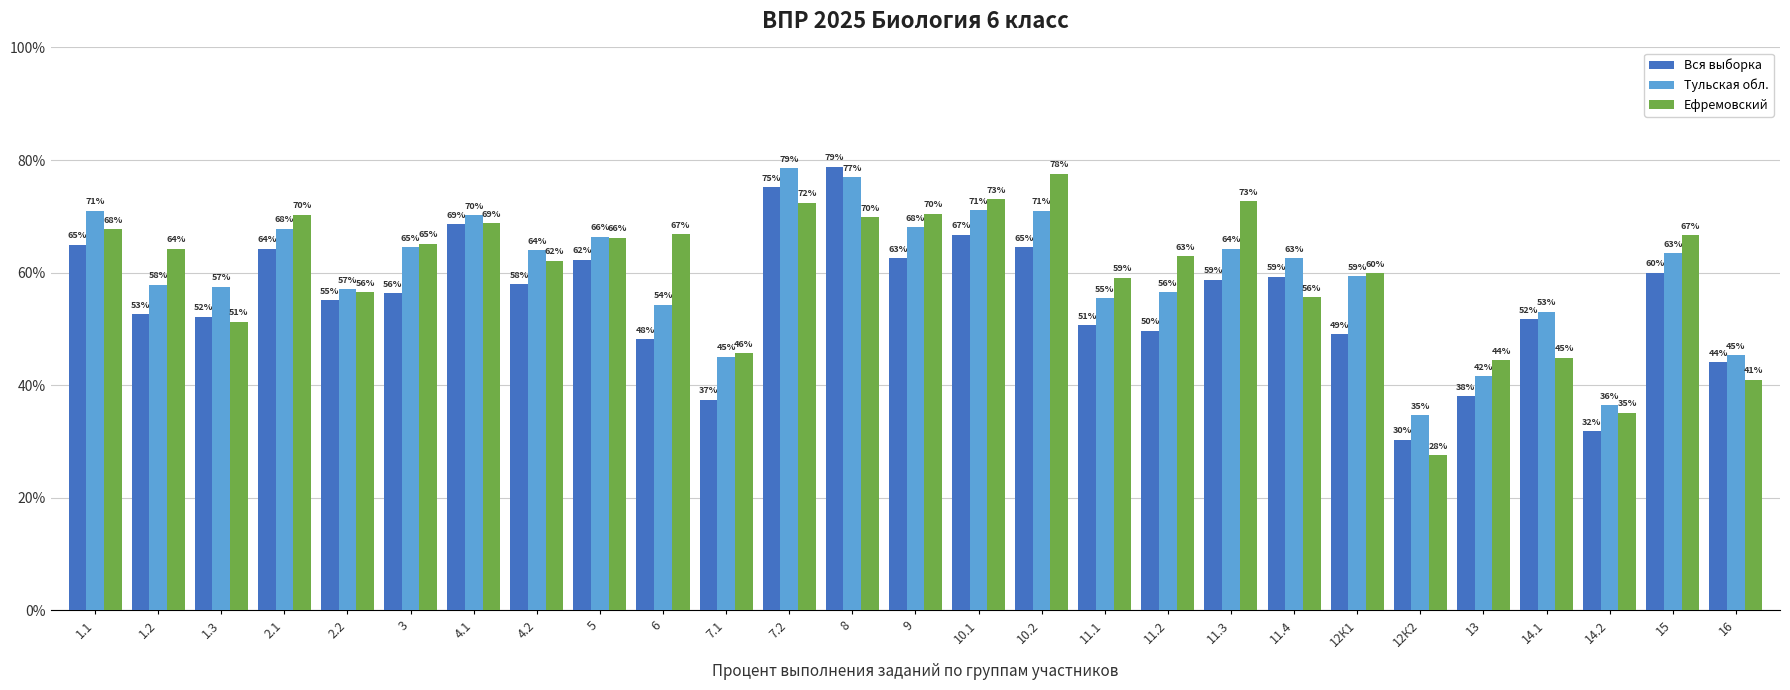

What is the difference between the Вся выборка values at 10.2 and 11.4?

5.2